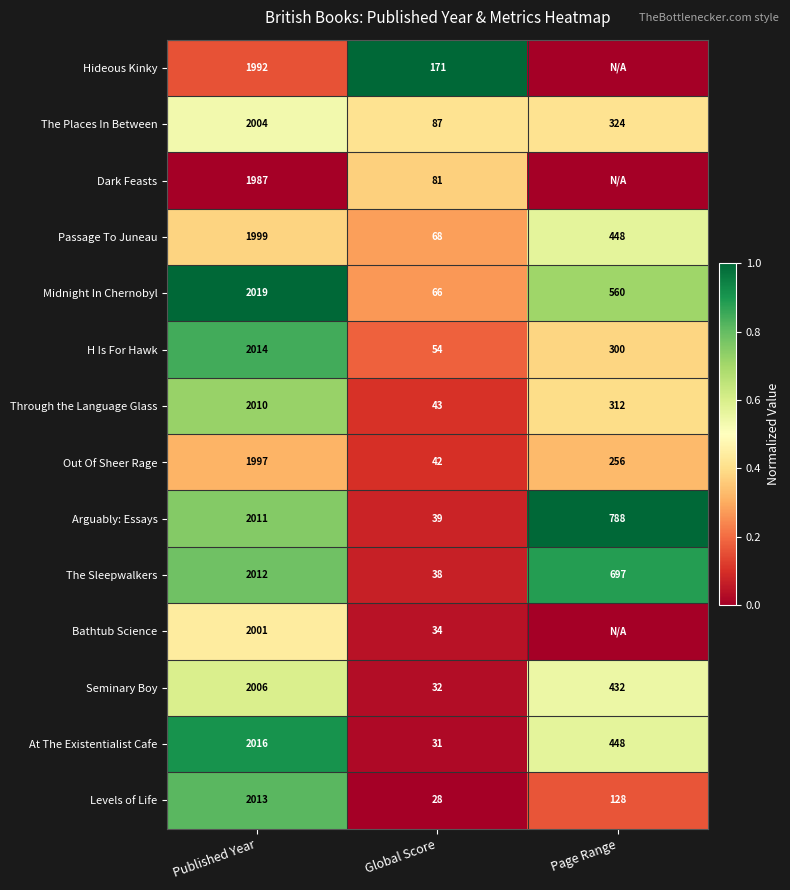

The Hideous Kinky series shows 1992 at Published Year. True or false?

True